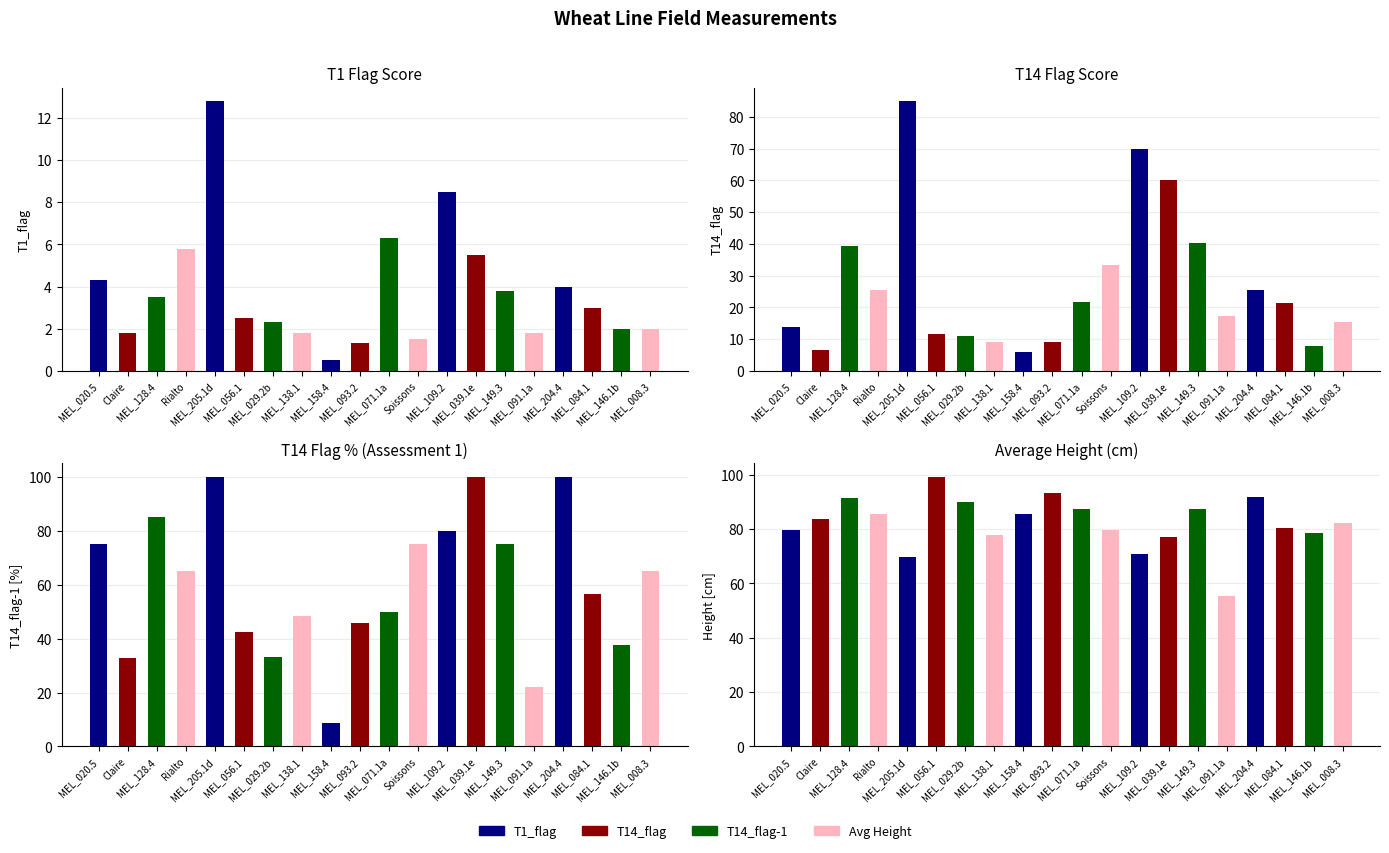

What is the value of the avg_height bar at the 8th from the left?

78.0